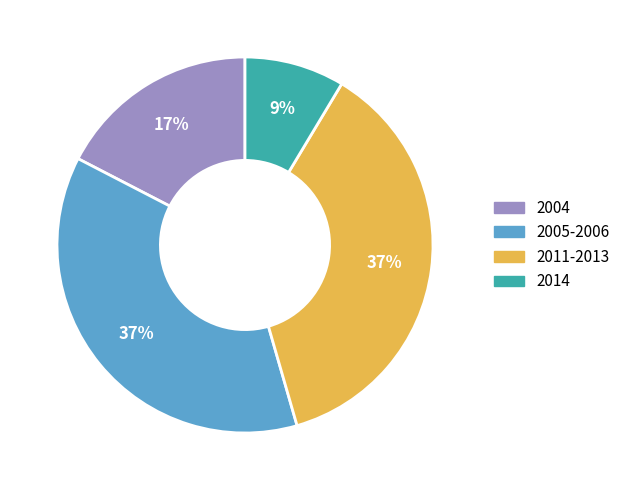

To the nearest percent, what is the difference between the largest and smallest slice percentages?

28%